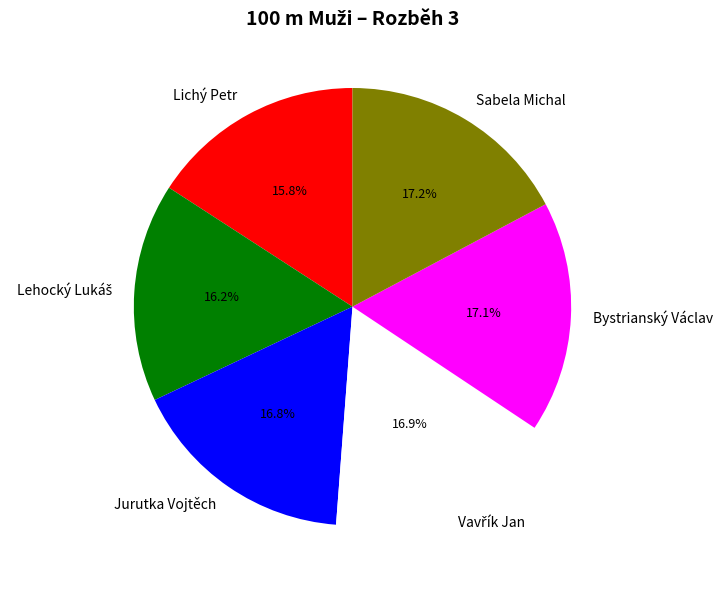

What percentage is NOT represented by Lichý Petr?

84.2%